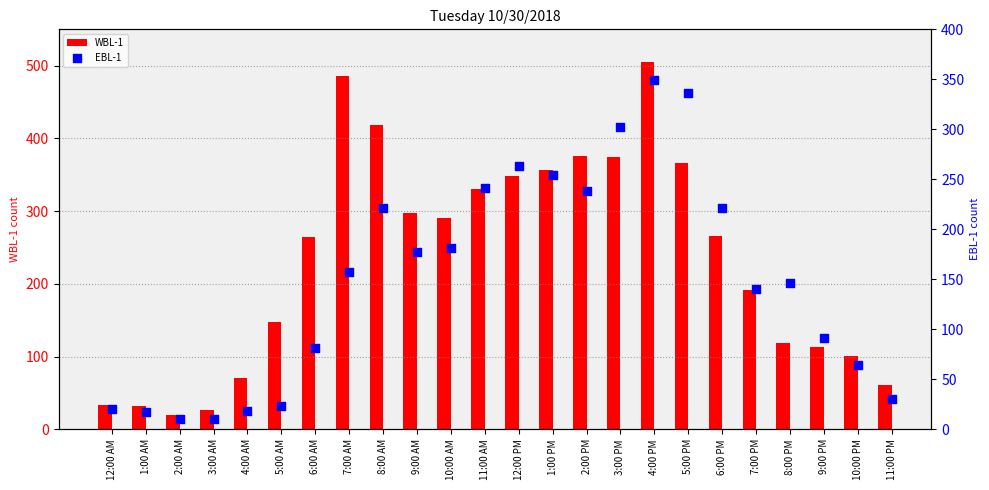

Which series reaches the maximum Y coordinate?

WBL-1